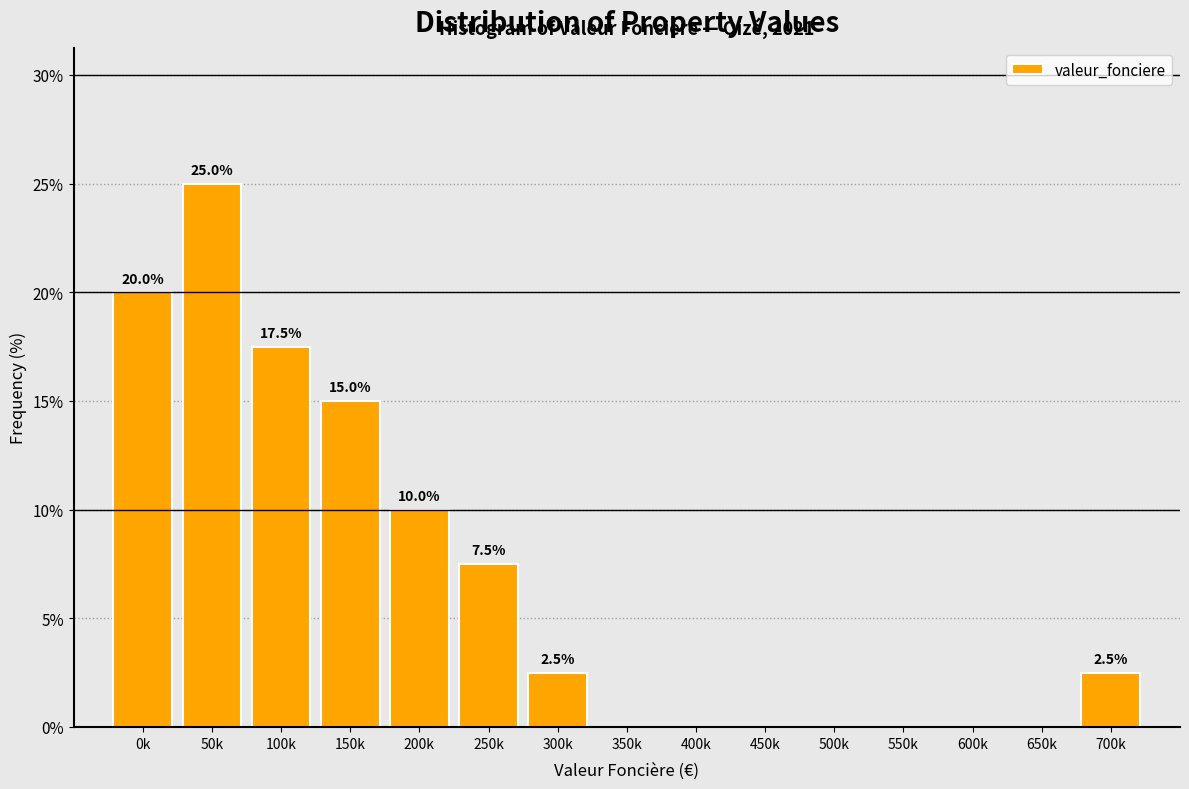

Reading left to right, what are all the values shown in this chart?

0k=20.0	50k=25.0	100k=17.5	150k=15.0	200k=10.0	250k=7.5	300k=2.5	350k=0.0	400k=0.0	450k=0.0	500k=0.0	550k=0.0	600k=0.0	650k=0.0	700k=2.5